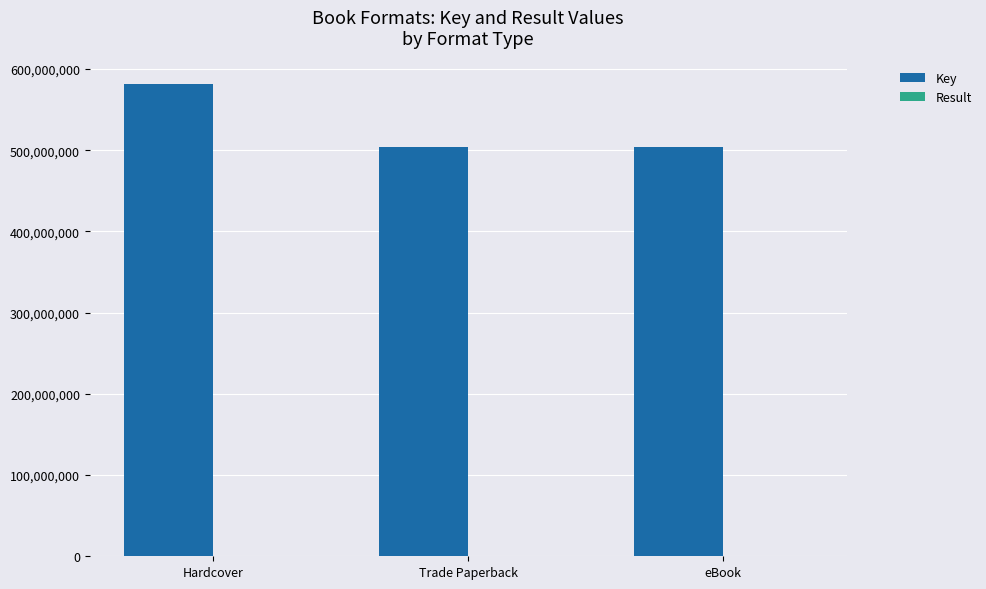

The value of Key at Trade Paperback is 231753623. True or false?

False